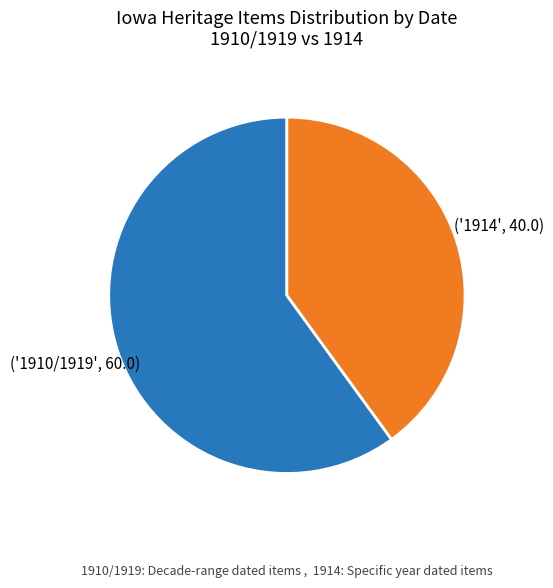

Is there a majority slice in this chart?

Yes